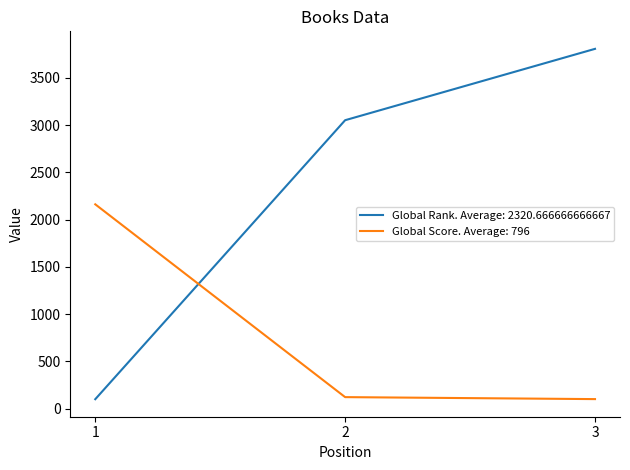

What is the greatest value displayed?

3808